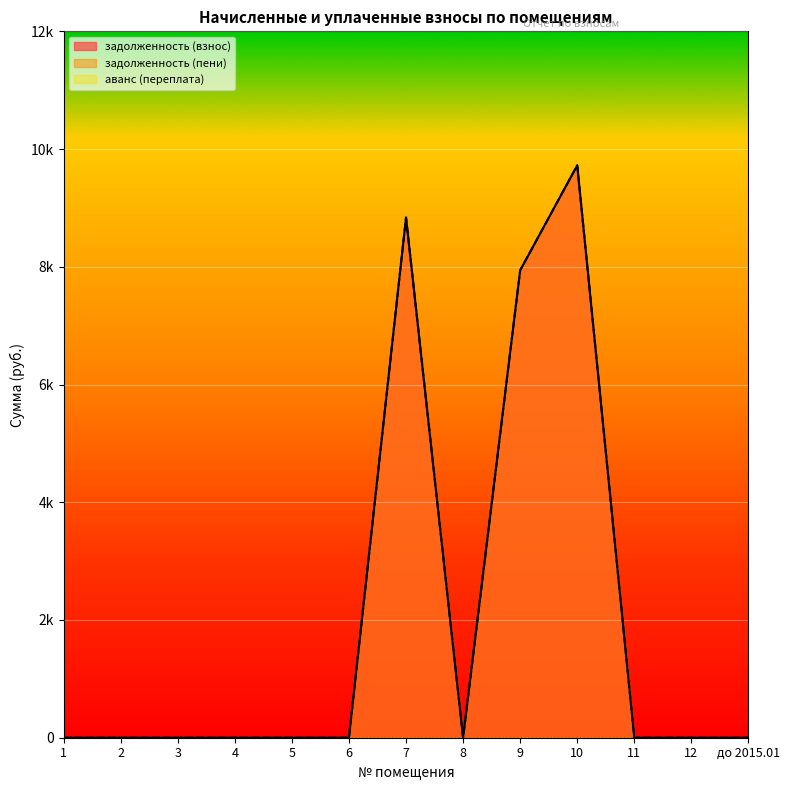

Between до 2015.01 and 6, which is larger?

до 2015.01